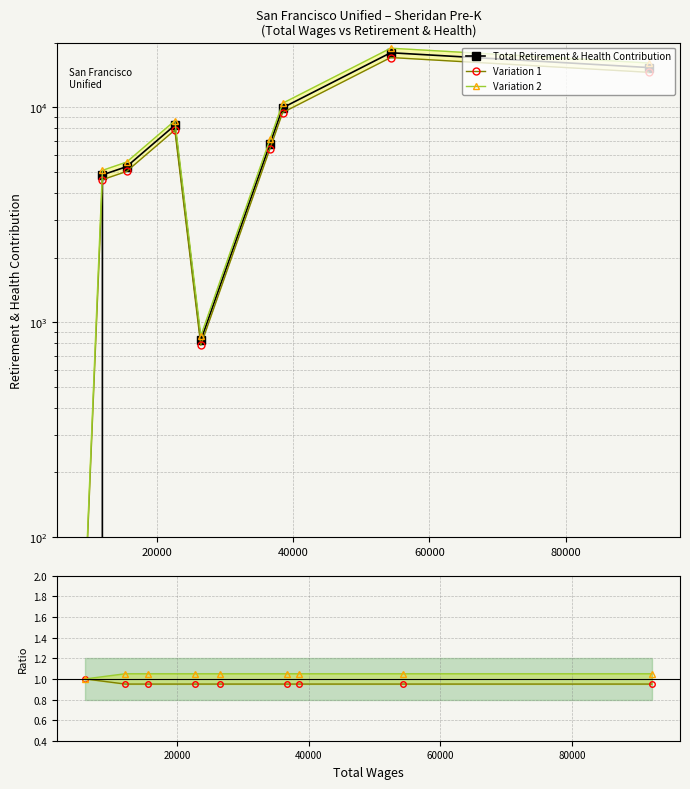

How many categories are shown in the chart?

9